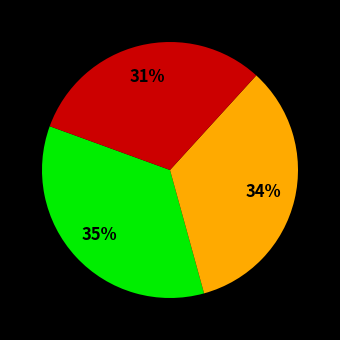

Count the number of slices in the pie.

3